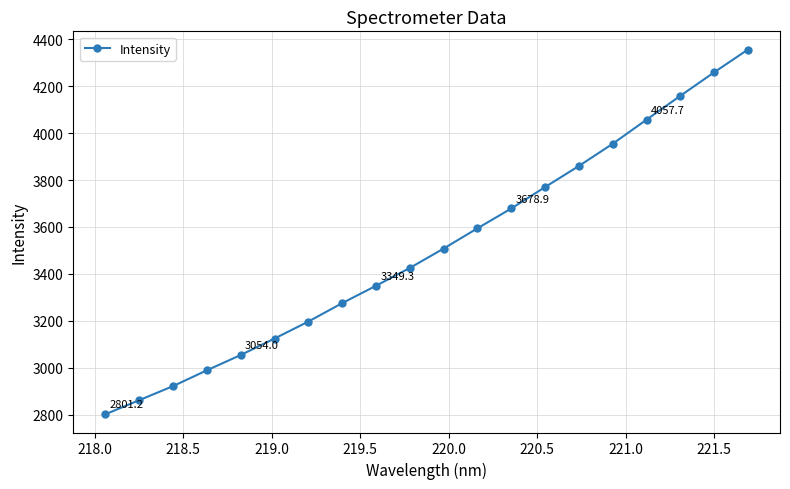

What is the minimum value shown in the chart?

2801.2